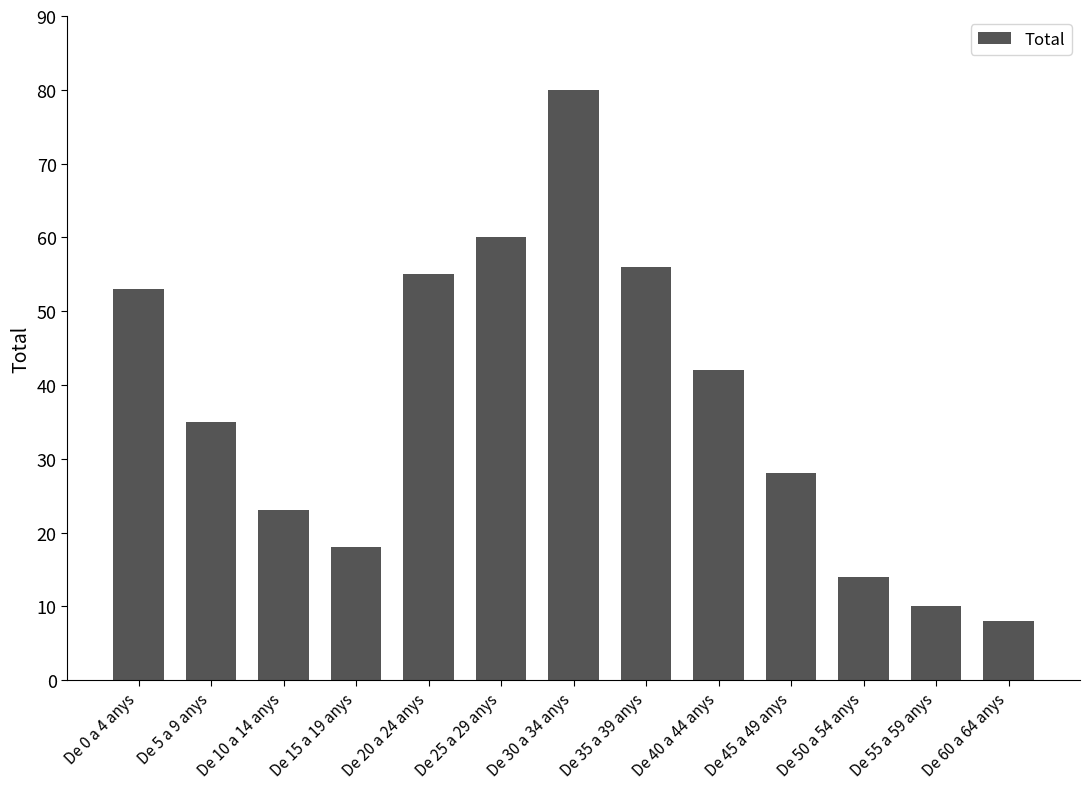

What is the sum of all values?

482